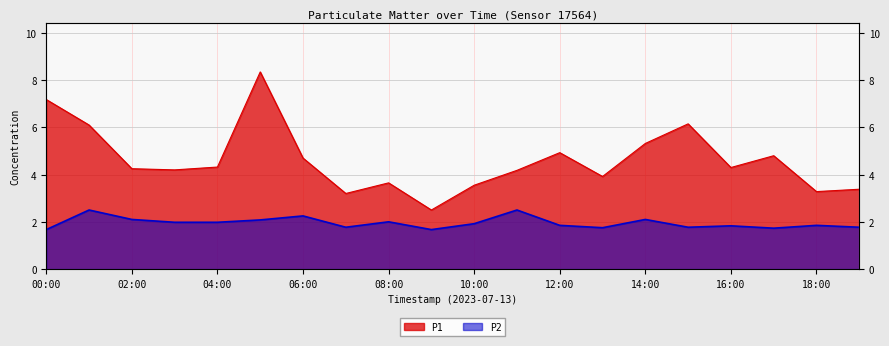

The value of P2 at 06:00 is 3.9. True or false?

False